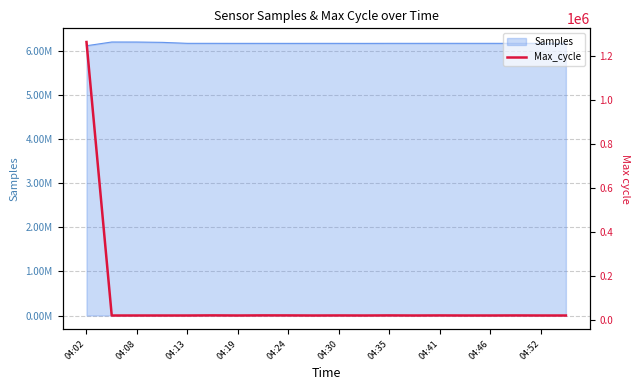

What is the difference between the maximum and minimum values?

1243098